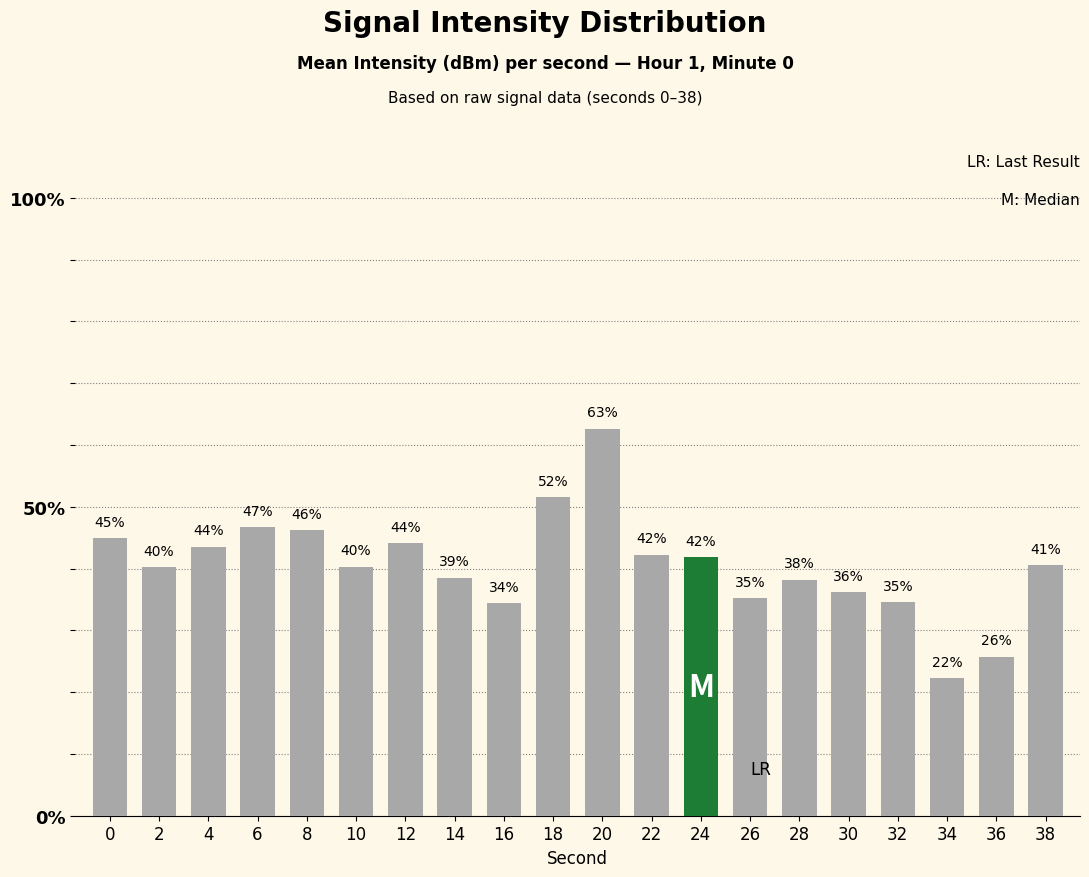

Reading left to right, extract all data points from this chart.

45.0	40.2	43.5	46.7	46.2	40.3	44.2	38.5	34.5	51.5	62.6	42.2	41.8	35.1	38.2	36.2	34.6	22.3	25.8	40.6